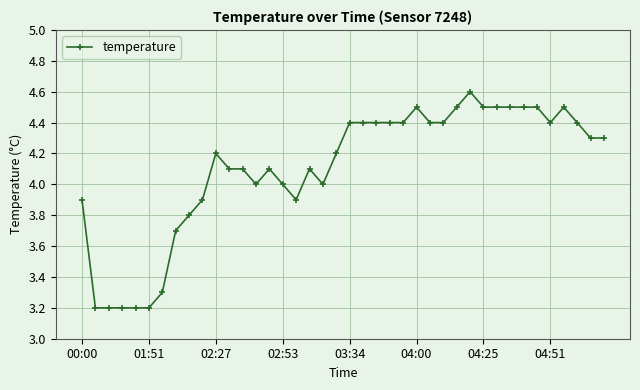

What is the greatest value displayed?

4.6